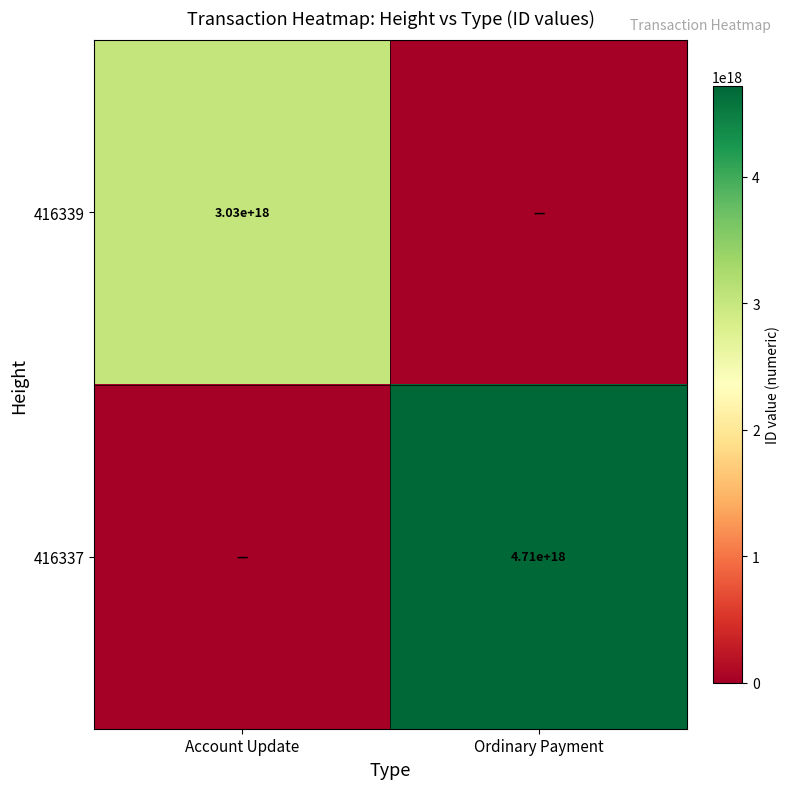

Is it true that 416337 equals 2939898027036506112 at Ordinary Payment?

False